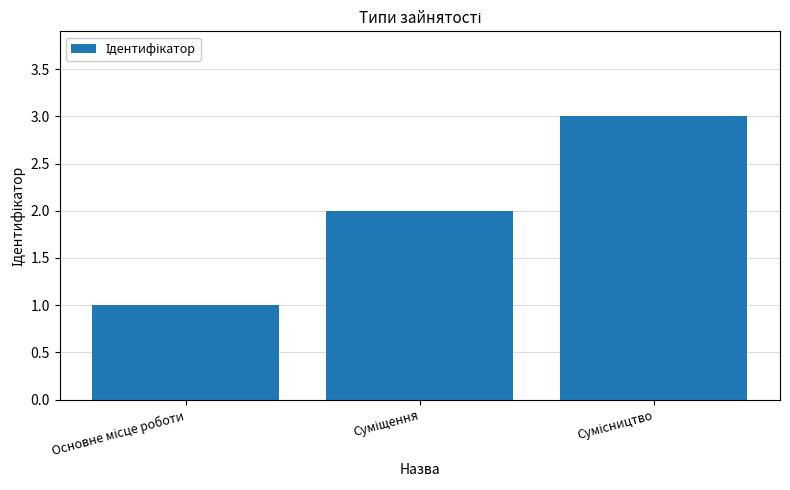

Are the bars horizontal?

No